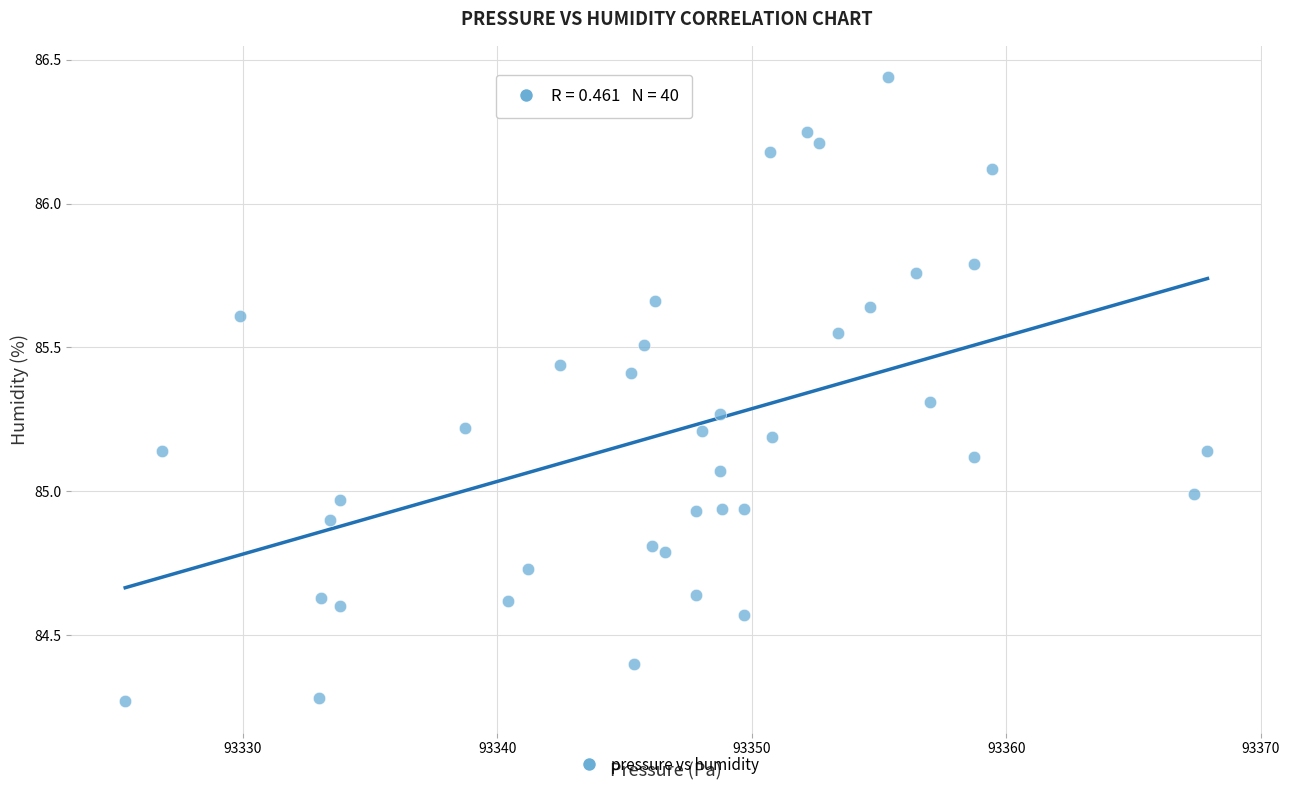

What is the range of Y values (max minus min)?

2.2